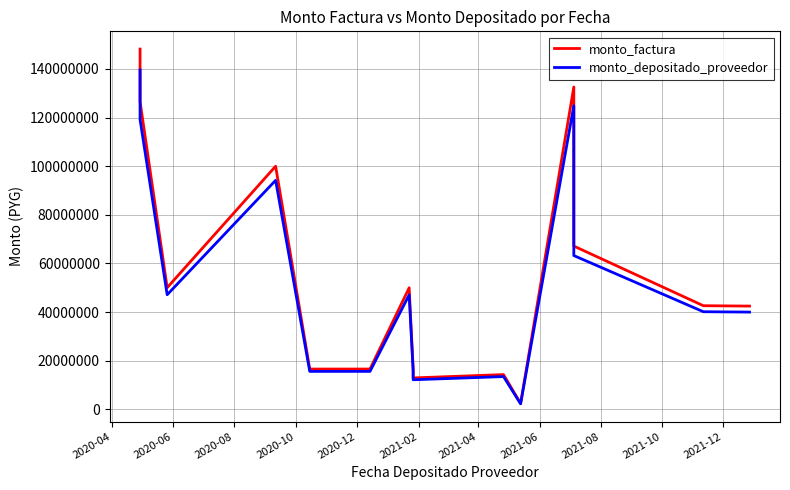

Rank the series by their average value, from highest to lowest.

monto_factura, monto_depositado_proveedor